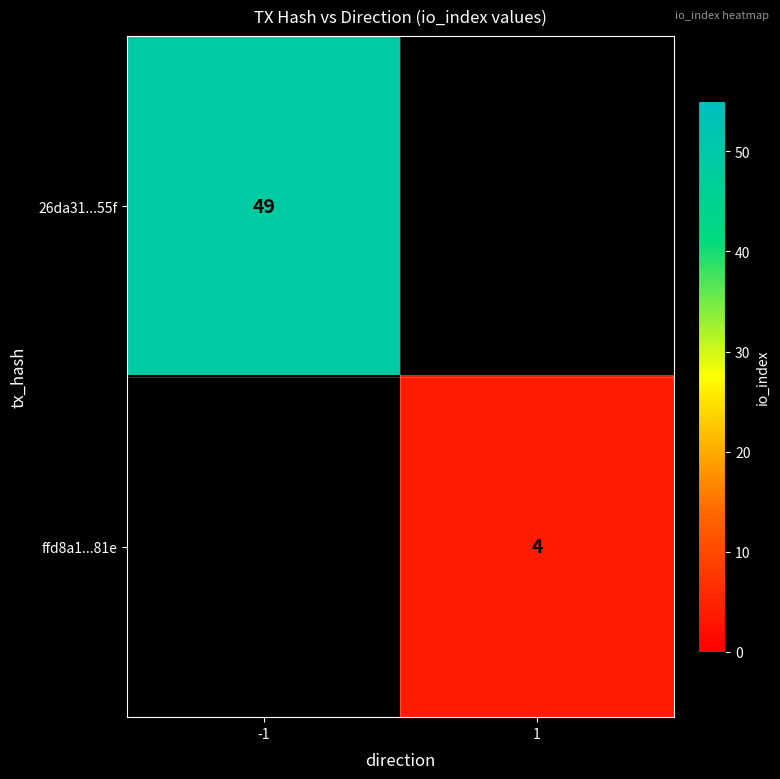

The ffd8a1...81e series shows 2 at 1. True or false?

False